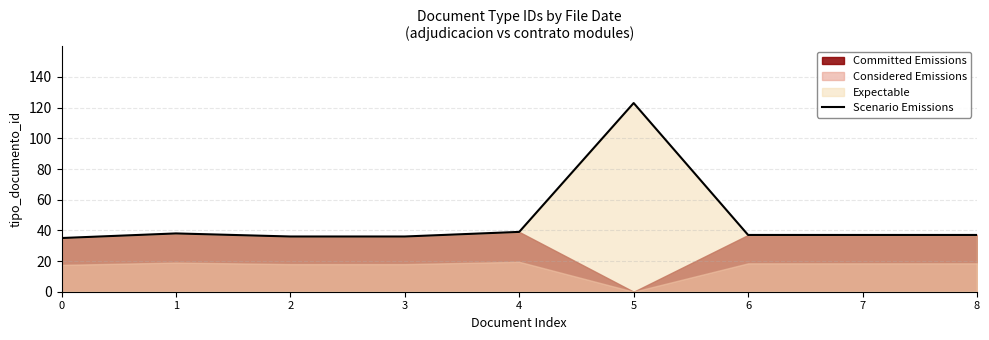

What is the value of the 4th point from the left?

36